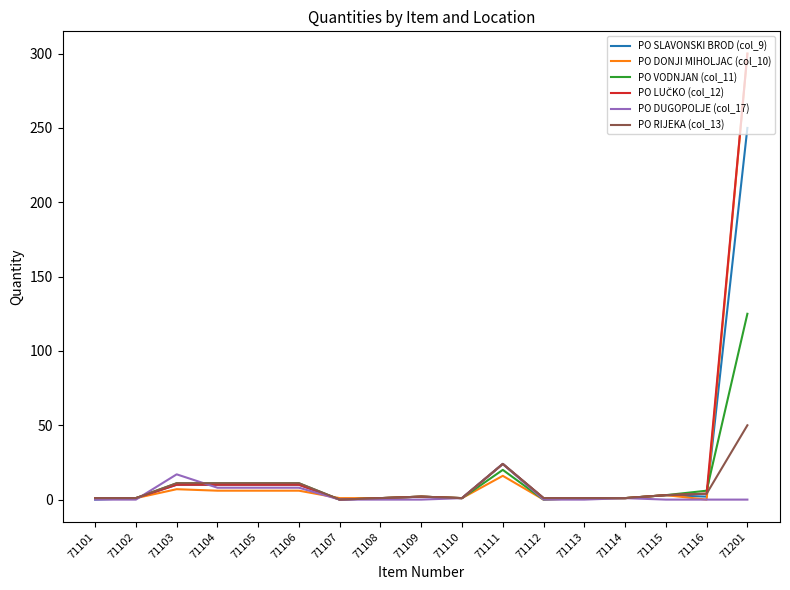

Is it true that PO VODNJAN (col_11) equals 0 at 71112?

True